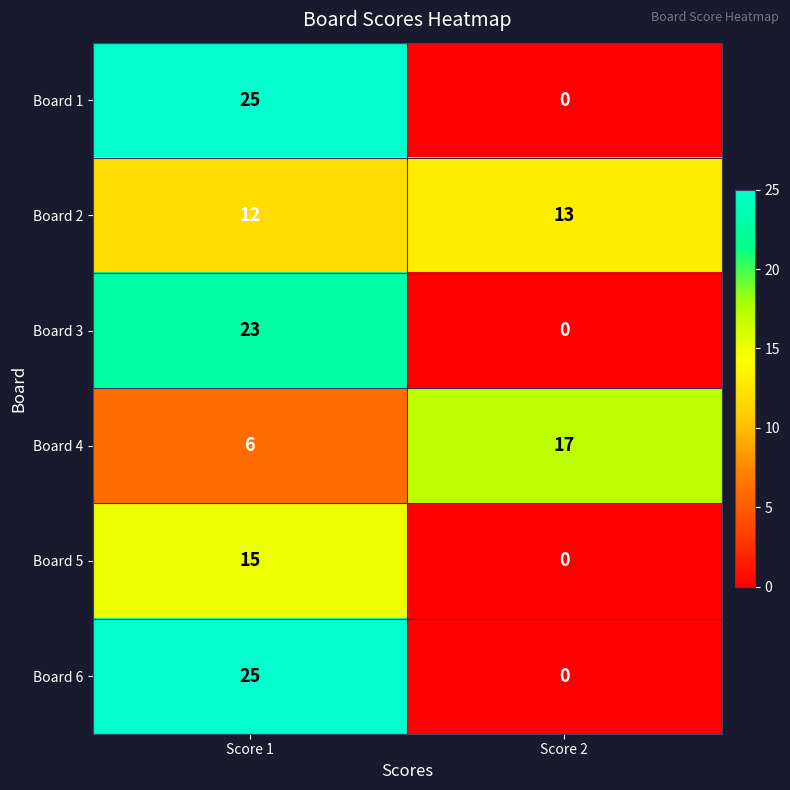

The Board 3 series shows -15 at Score 2. True or false?

False